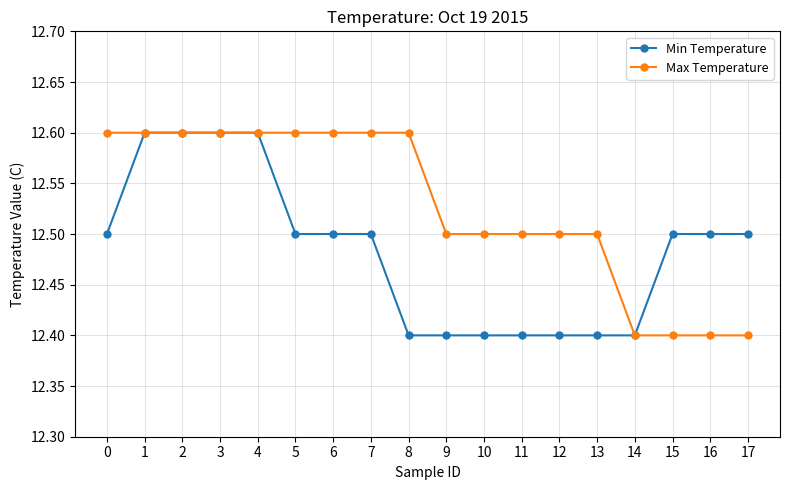

What value does the Max Temperature series have at 3?

12.6